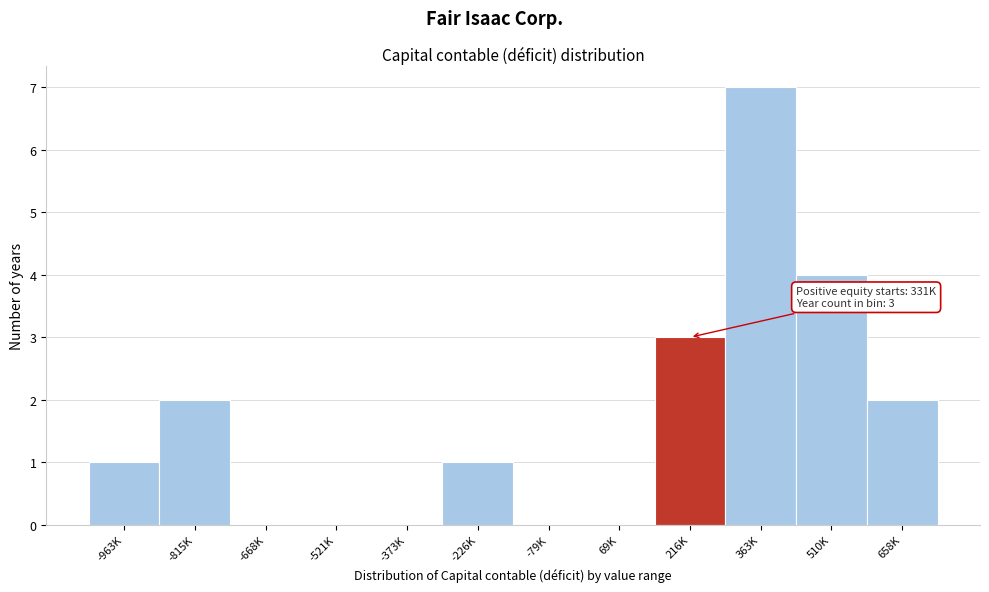

Reading left to right, what are all the values shown in this chart?

-963K=1	-815K=2	-668K=0	-521K=0	-373K=0	-226K=1	-79K=0	69K=0	216K=3	363K=7	510K=4	658K=2